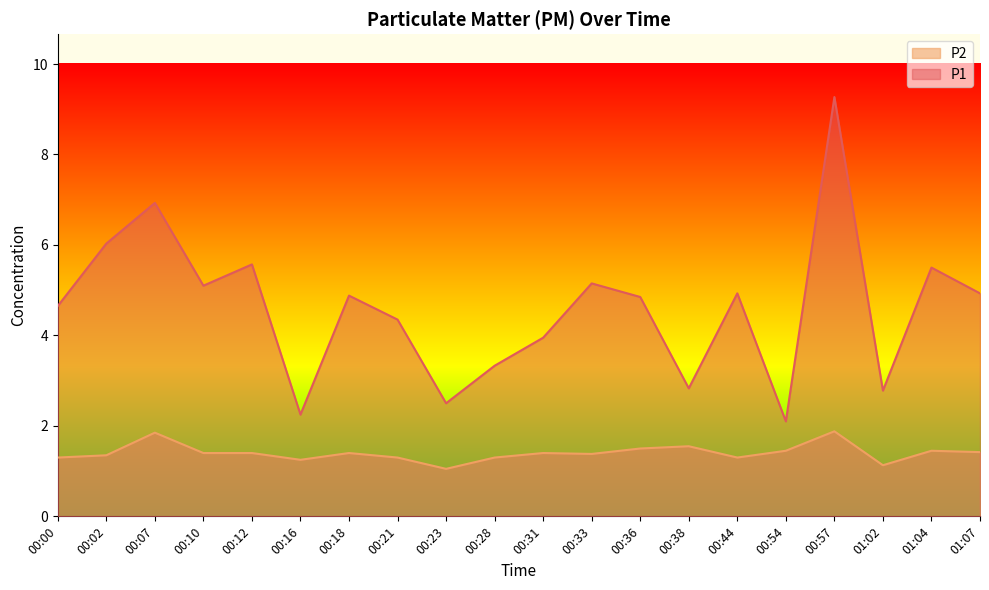

What position from the right is 00:36?

8